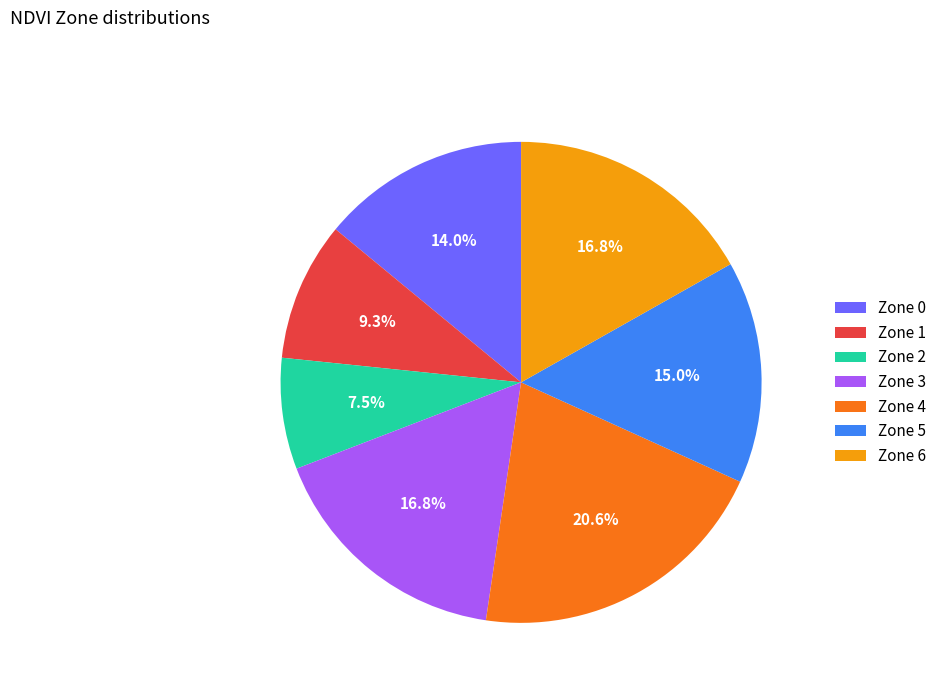

Approximately how many times larger is the value at Zone 6 compared to Zone 2?

2.2